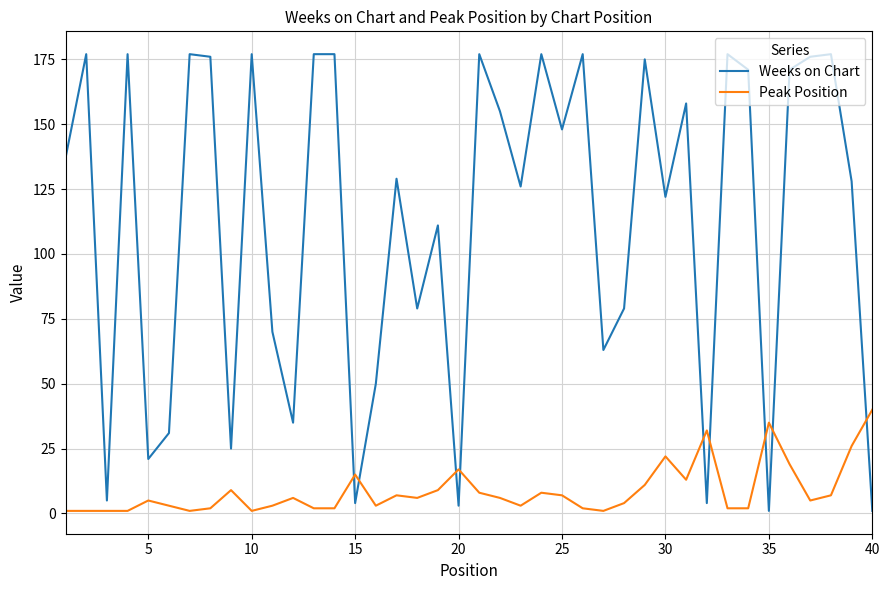

How many lines are shown in the chart?

2